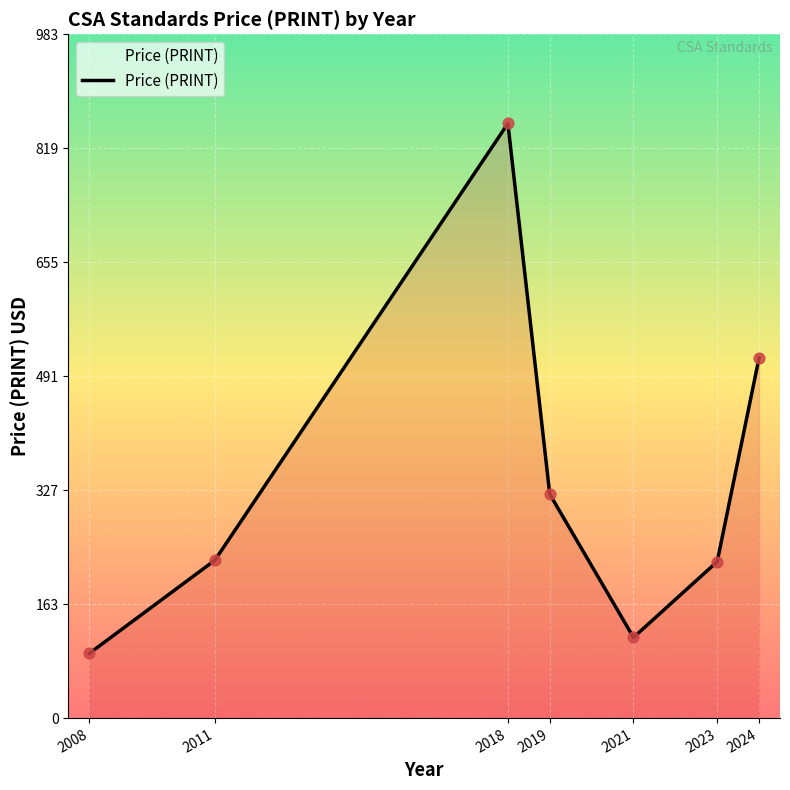

What is the change in value from 2011 to 2021?

-111